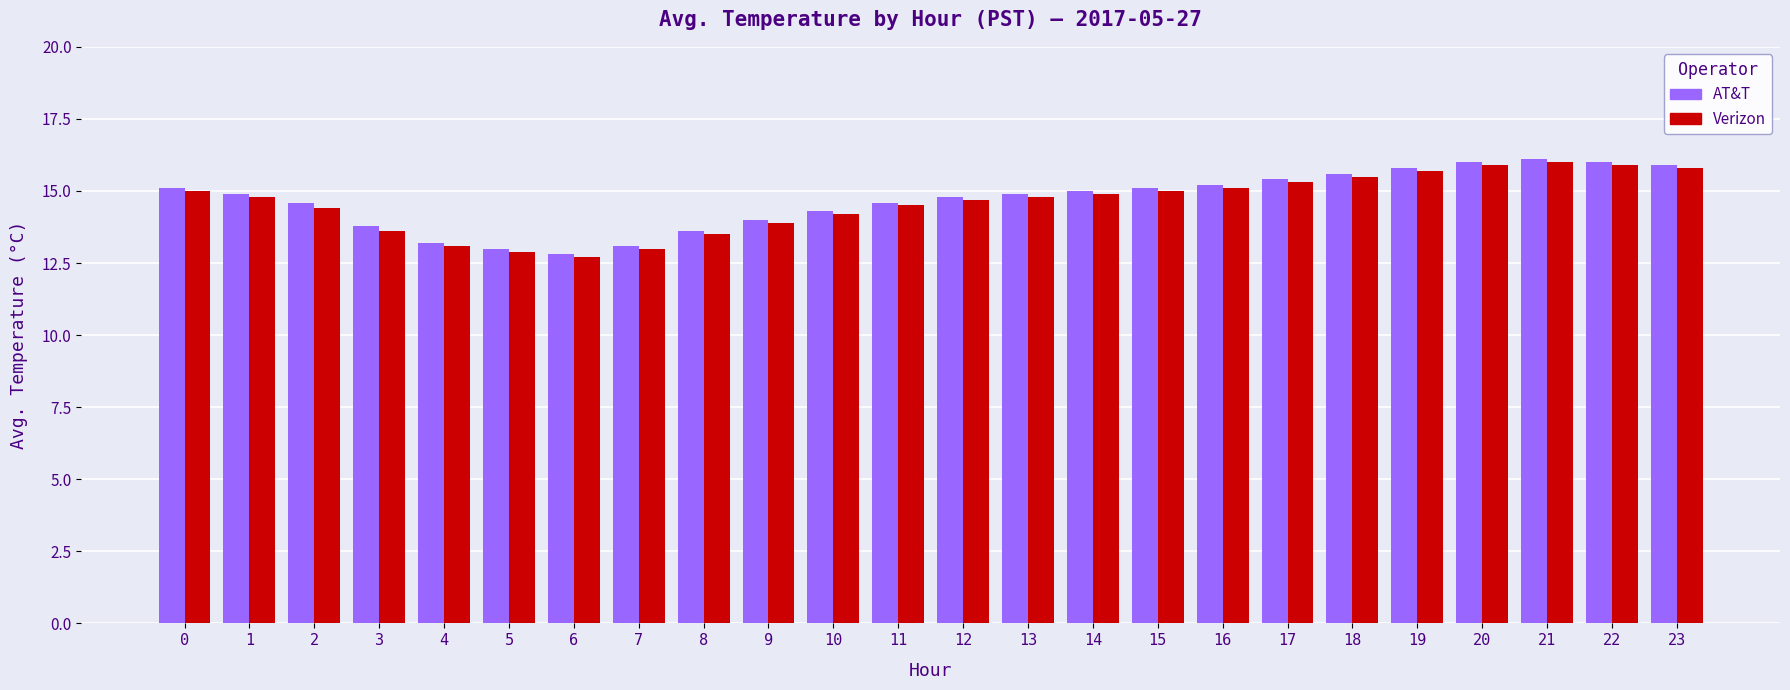

What is the difference between the AT&T values at 22 and 18?

0.4